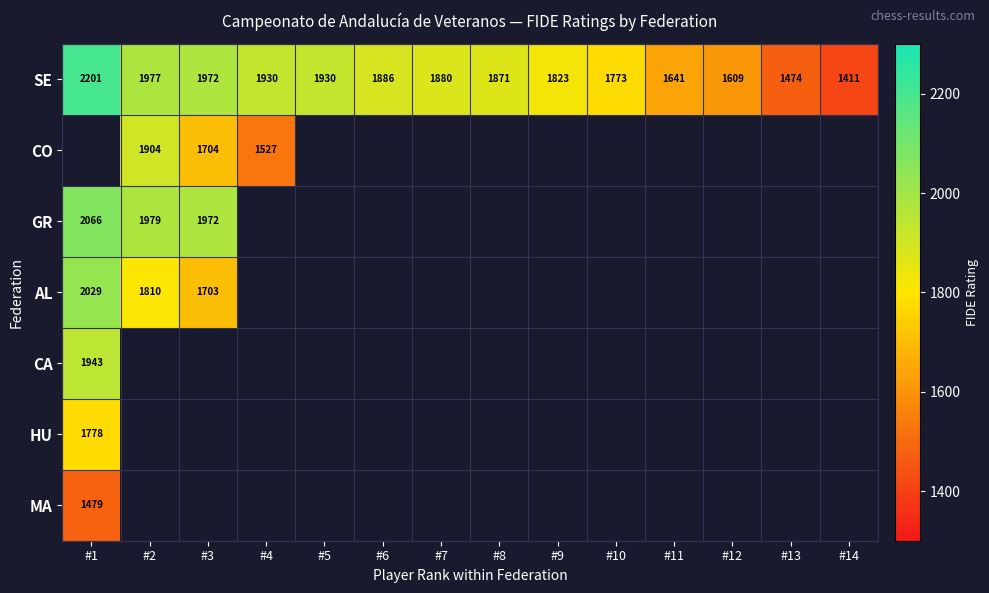

Between #2 and #1, which is larger?

#1